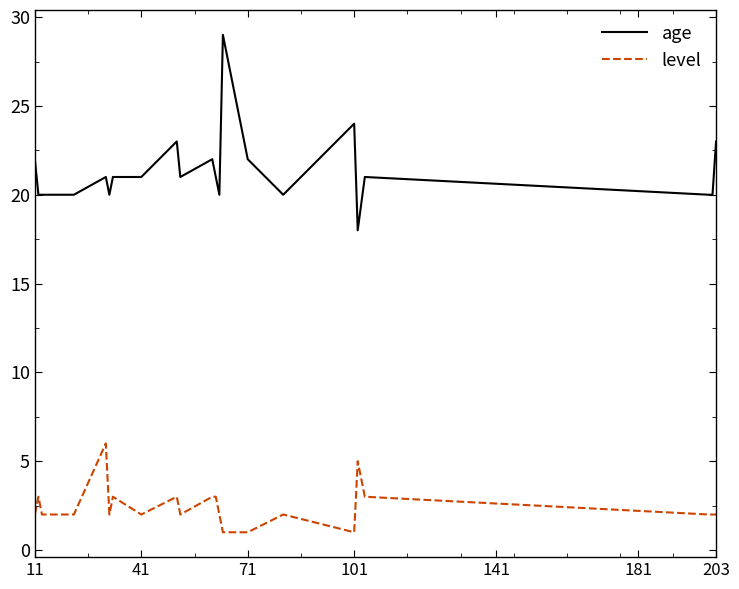

What are all the series names shown in the legend?

age, level